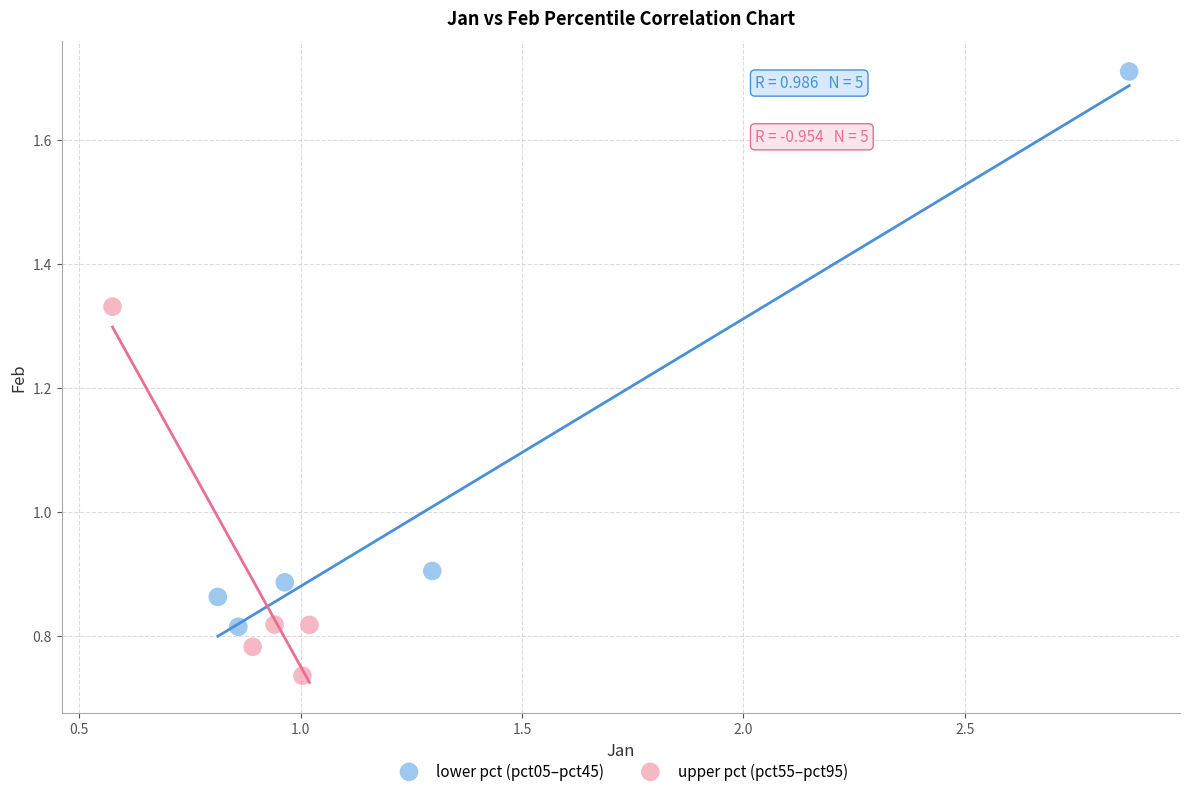

Which series contains the highest Y value?

lower pct (pct05–pct45)